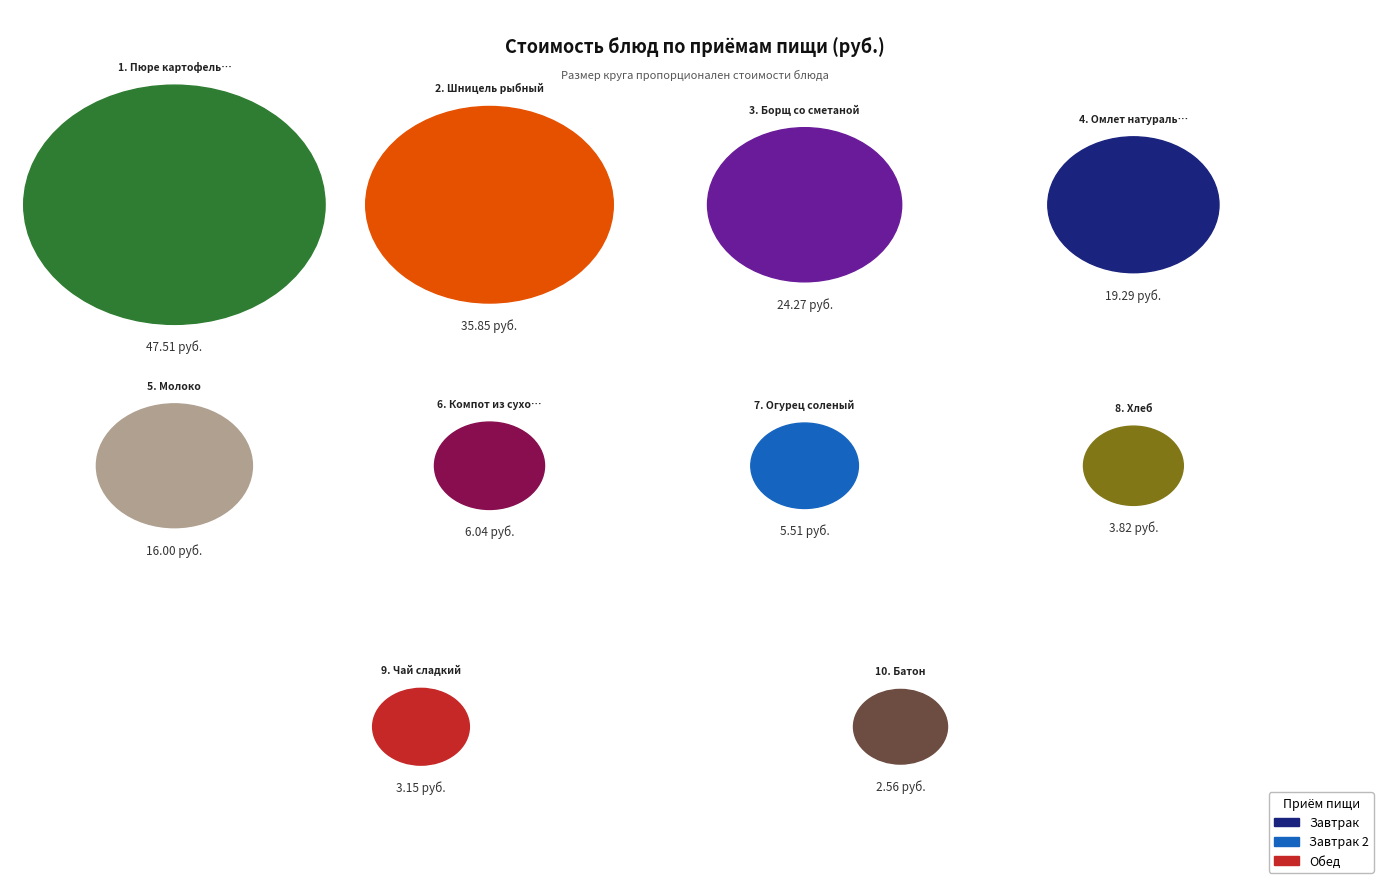

To the nearest percent, what is the combined percentage of Омлет натуральный and Батон?

13%